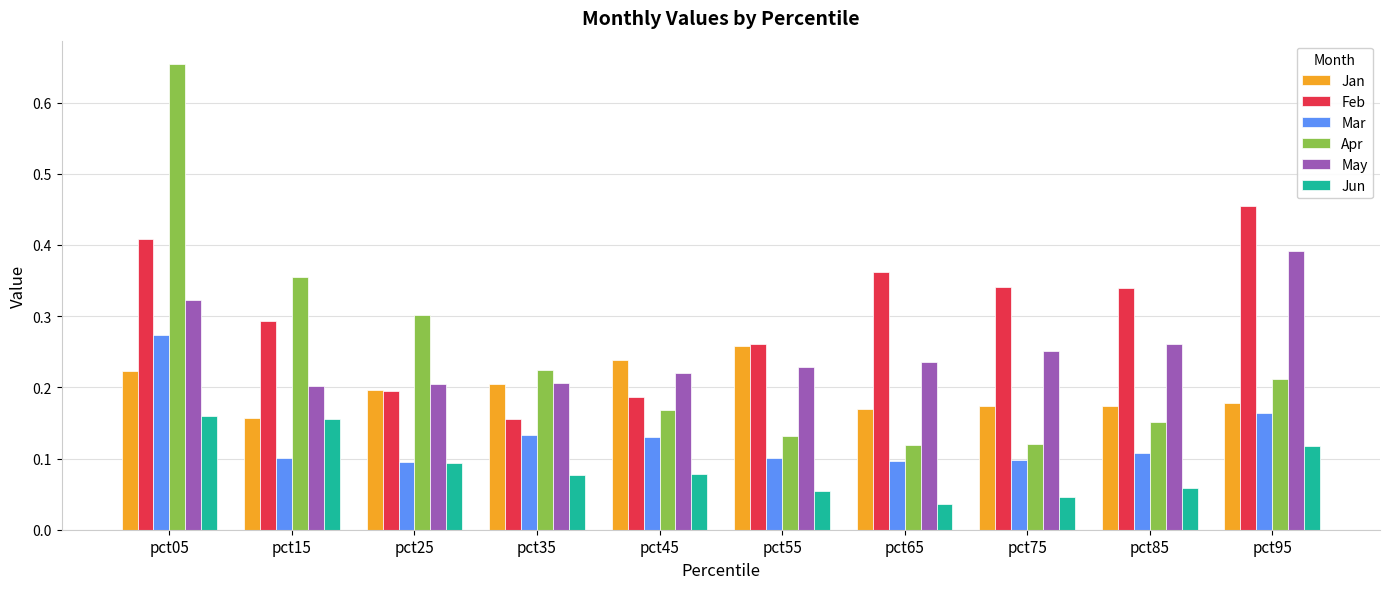

What are all the series names shown in the legend?

Jan, Feb, Mar, Apr, May, Jun